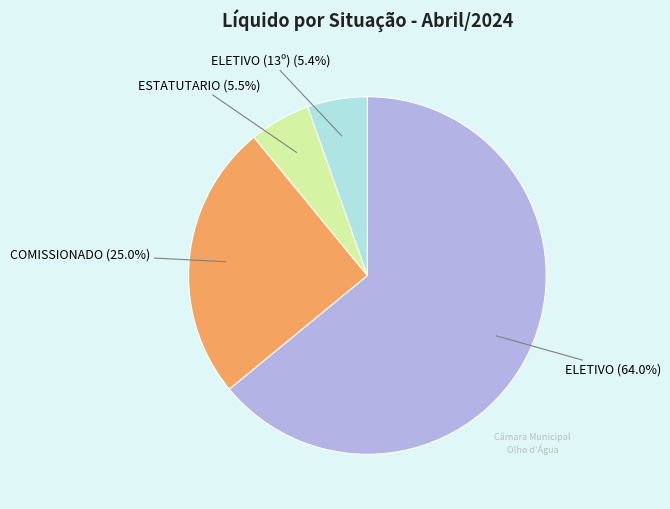

Does any single category account for the majority?

Yes